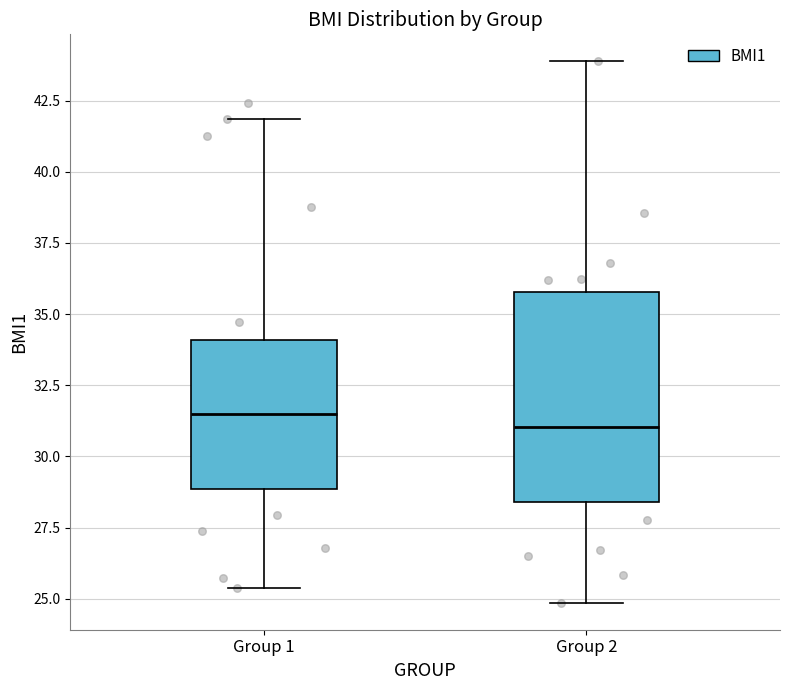

Comparing the boxes themselves (not the whiskers), which one is the tallest?

Group 2